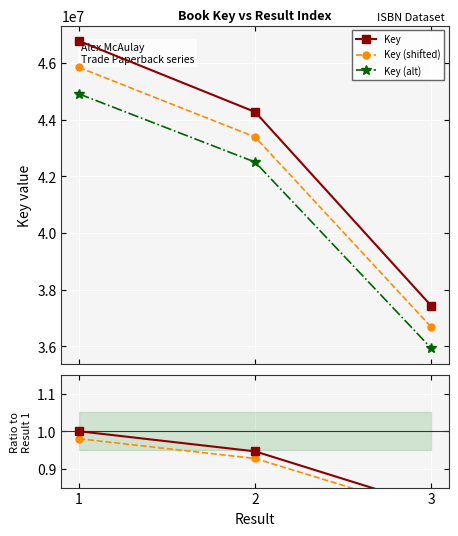

What is the value of the Key (shifted) point at the 3rd from the left?

36675862.0